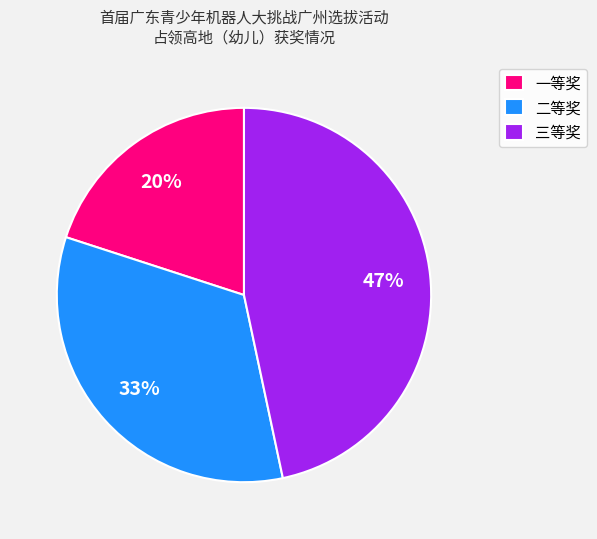

What percentage is the 三等奖 slice, to the nearest percent?

47%